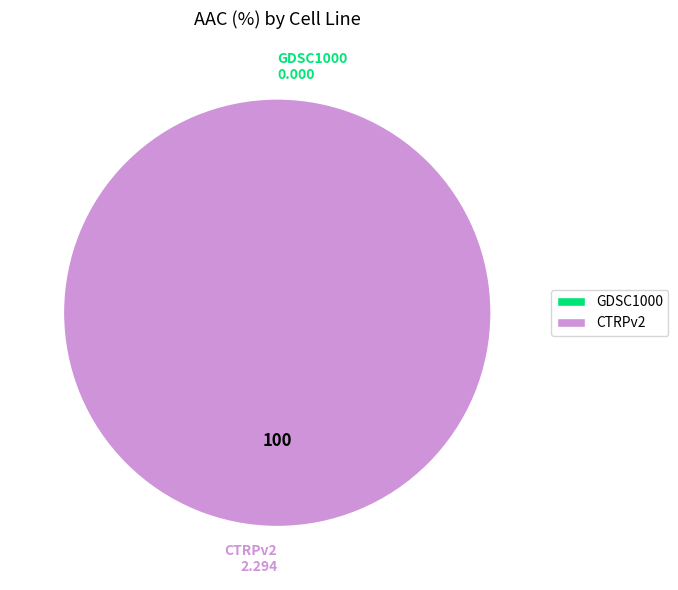

Is CTRPv2 the majority of the pie?

Yes